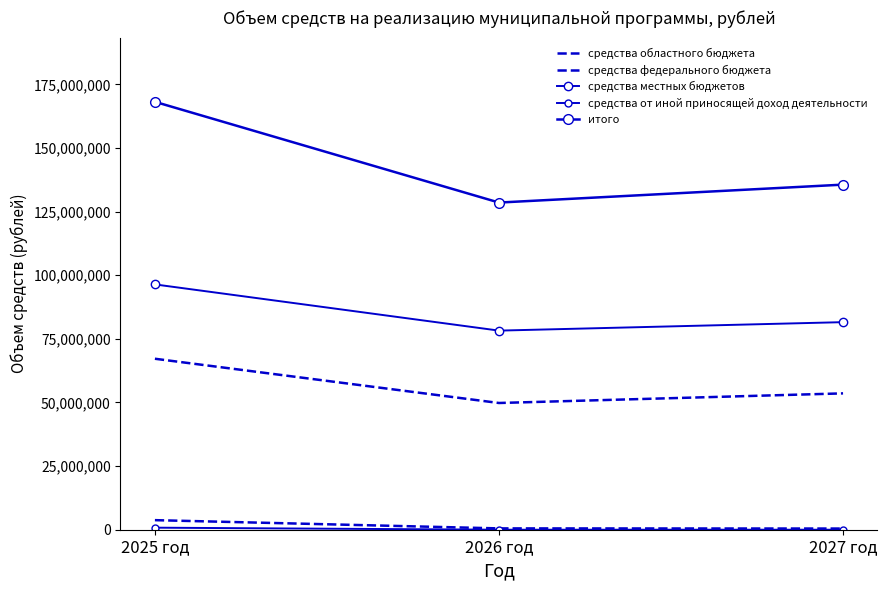

What is the label of the 2nd point from the right?

2026 год